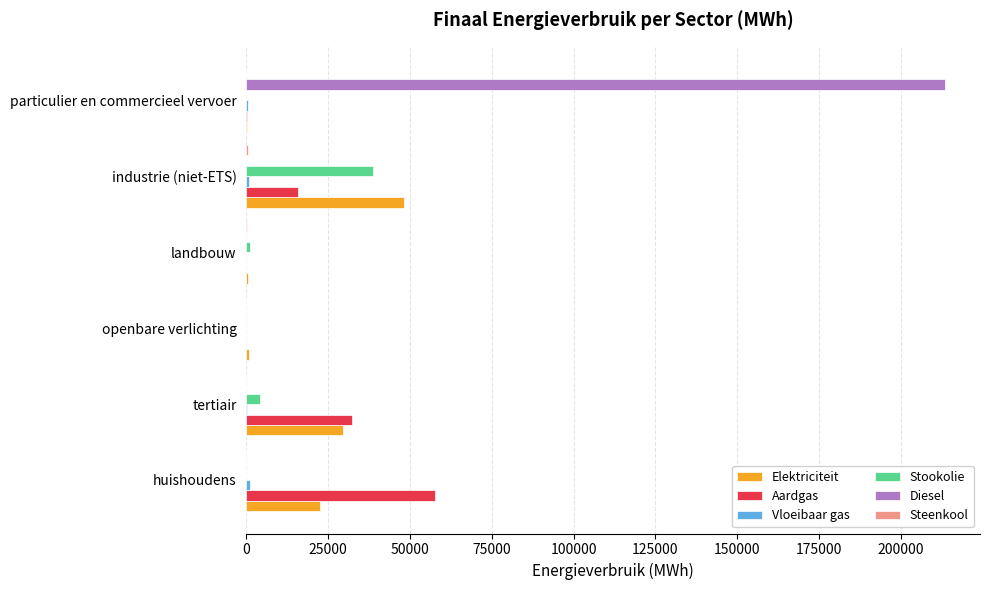

Between tertiair and industrie (niet-ETS), which series saw the biggest shift?

Stookolie